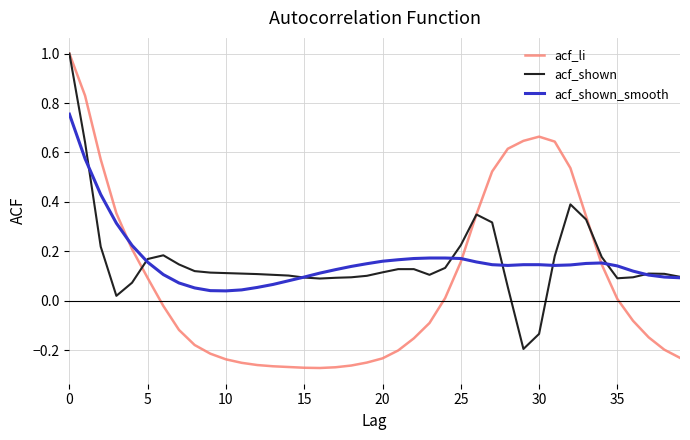

Which series has the widest spread of values?

acf_li